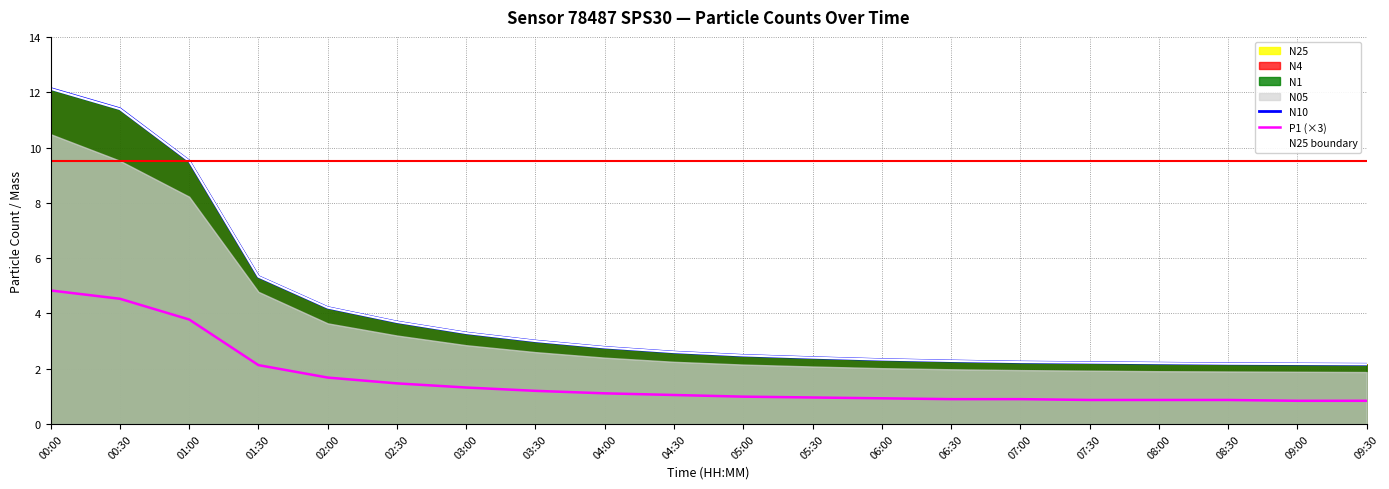

Reading right to left, what are all the values shown in this chart?

N10: 09:30=2.2	09:00=2.2	08:30=2.2	08:00=2.2	07:30=2.2	07:00=2.2	06:30=2.3	06:00=2.3	05:30=2.4	05:00=2.5	04:30=2.6	04:00=2.8	03:30=3.0	03:00=3.3	02:30=3.7	02:00=4.2	01:30=5.3	01:00=9.5	00:30=11.4	00:00=12.1
P1 (×3): 09:30=0.8	09:00=0.8	08:30=0.9	08:00=0.9	07:30=0.9	07:00=0.9	06:30=0.9	06:00=0.9	05:30=1.0	05:00=1.0	04:30=1.0	04:00=1.1	03:30=1.2	03:00=1.3	02:30=1.5	02:00=1.7	01:30=2.1	01:00=3.8	00:30=4.5	00:00=4.8
N25 boundary: 09:30=2.2	09:00=2.2	08:30=2.2	08:00=2.2	07:30=2.2	07:00=2.2	06:30=2.3	06:00=2.3	05:30=2.4	05:00=2.5	04:30=2.6	04:00=2.8	03:30=3.0	03:00=3.3	02:30=3.7	02:00=4.2	01:30=5.3	01:00=9.5	00:30=11.4	00:00=12.1